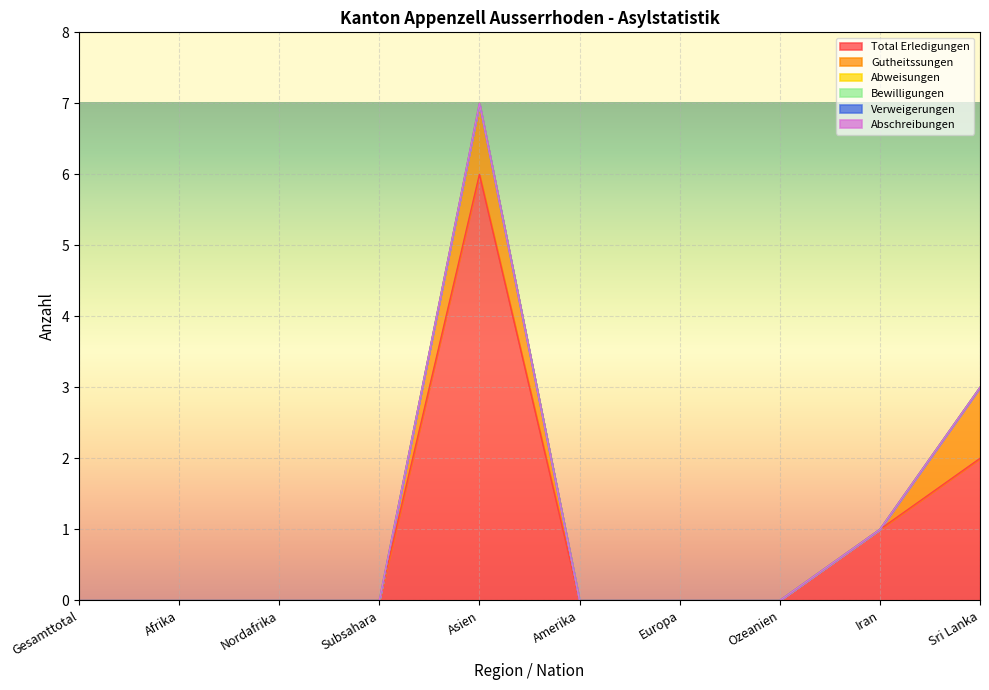

Reading right to left, extract all data points from this chart.

Total Erledigungen: 2	1	0	0	0	6	0	0	0	0
Gutheitssungen: 1	0	0	0	0	1	0	0	0	0
Abweisungen: 0	0	0	0	0	0	0	0	0	0
Bewilligungen: 0	0	0	0	0	0	0	0	0	0
Verweigerungen: 0	0	0	0	0	0	0	0	0	0
Abschreibungen: 0	0	0	0	0	0	0	0	0	0